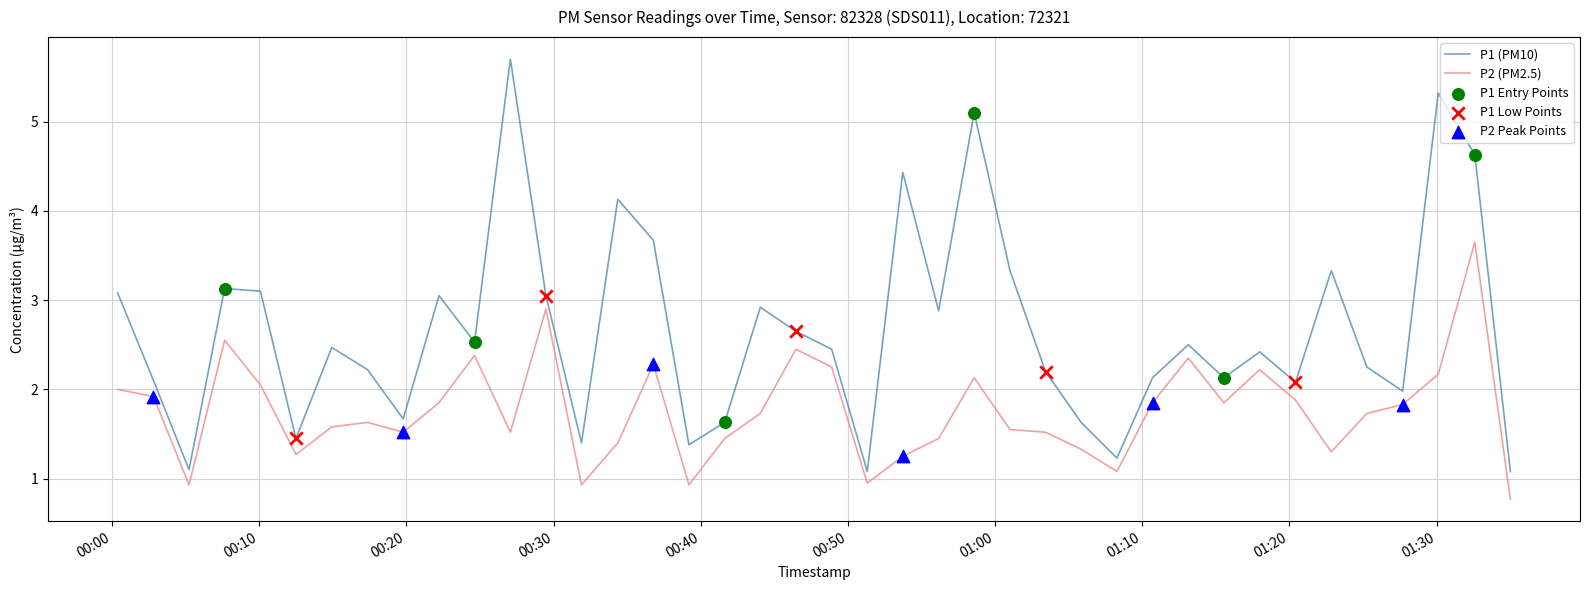

Which series has the largest total across all categories?

P1 (PM10)